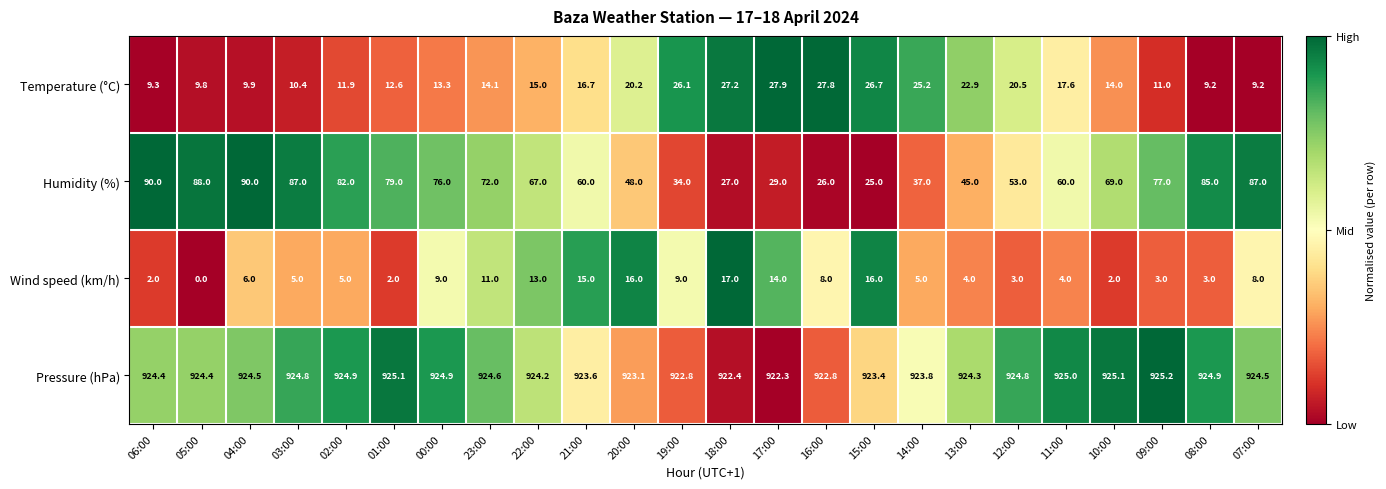

Is it true that Temperature (°C) equals 17.6 at 11:00?

True